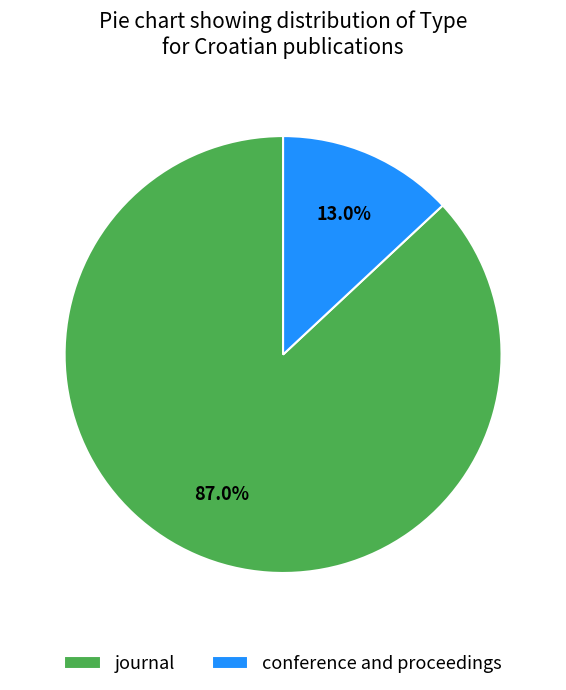

Do conference and proceedings and journal together represent more than half of the pie?

Yes